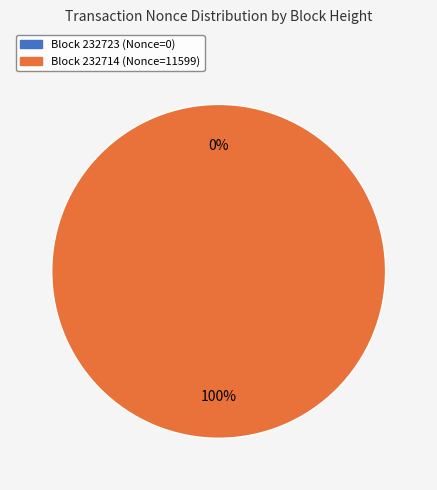

To the nearest percent, what is the difference between the largest and smallest slice percentages?

100%